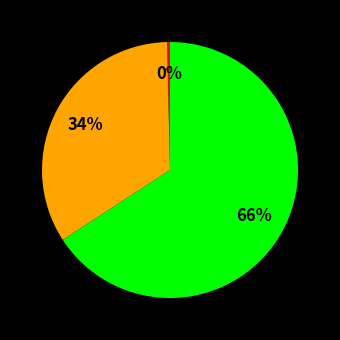

Does any single category account for the majority?

Yes